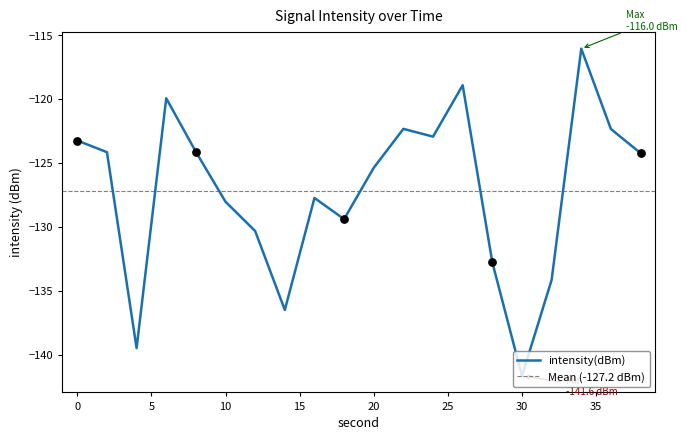

What is the change in value from 6 to 8?

-4.2